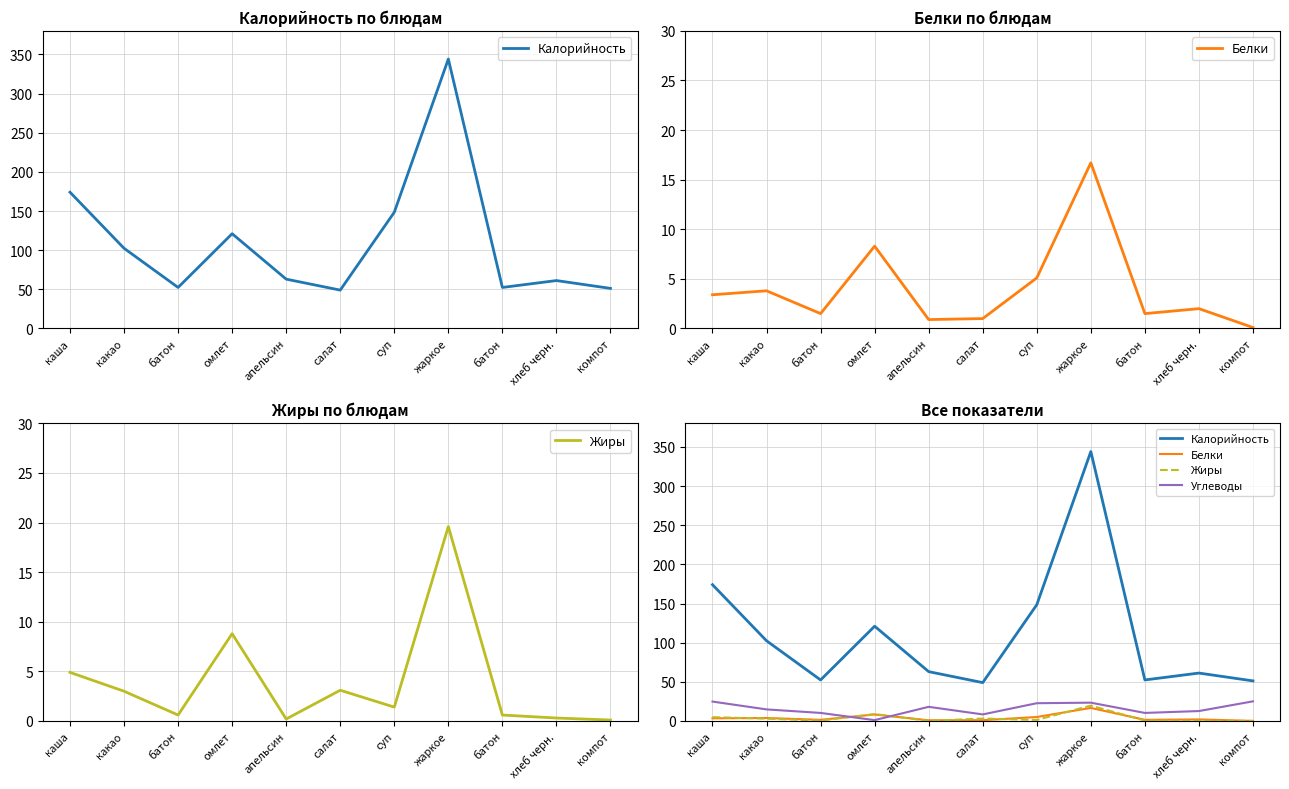

How many lines are shown in the chart?

4